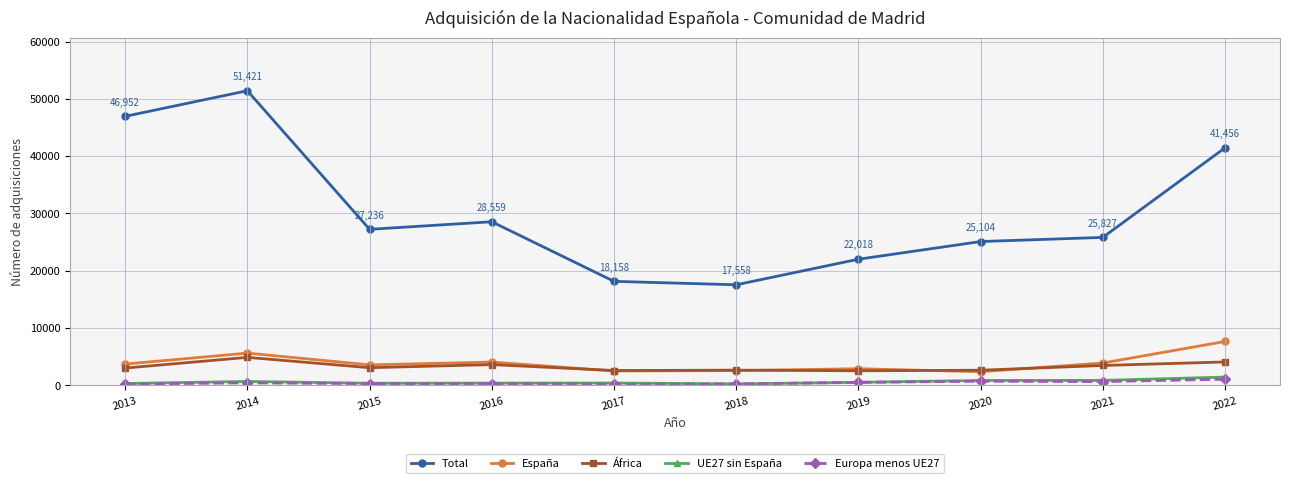

Which series ends up on top after the final intersection of España and África?

España